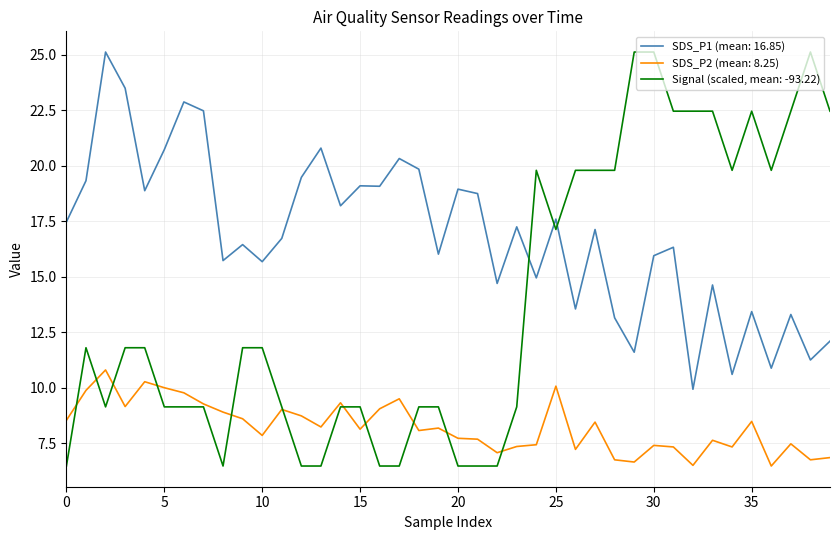

What is the greatest value displayed?

25.1